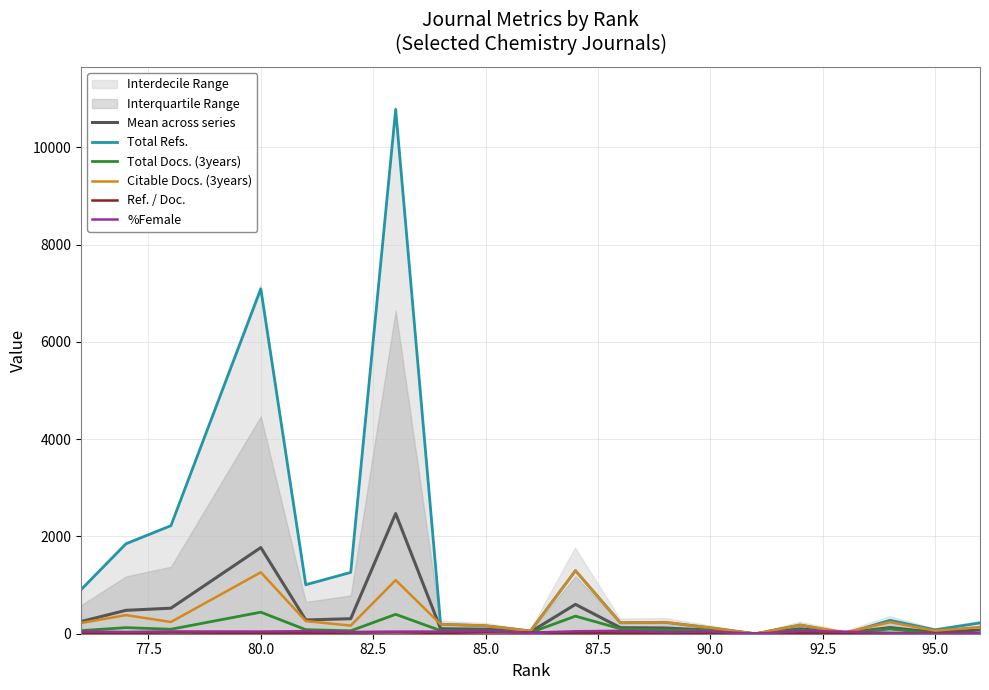

True or false: Mean across series and Ref. / Doc. cross at least once.

False